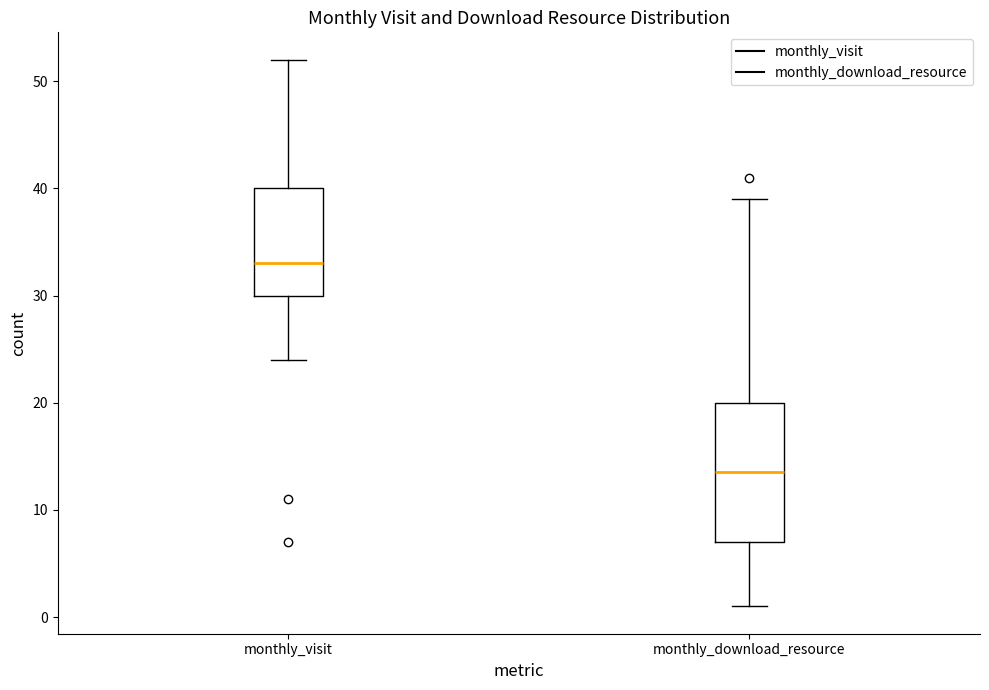

Where does the lower whisker of the box for monthly_download_resource end on the y-axis? The values are not printed on the chart, so give them approximately, as read against the axis.

1